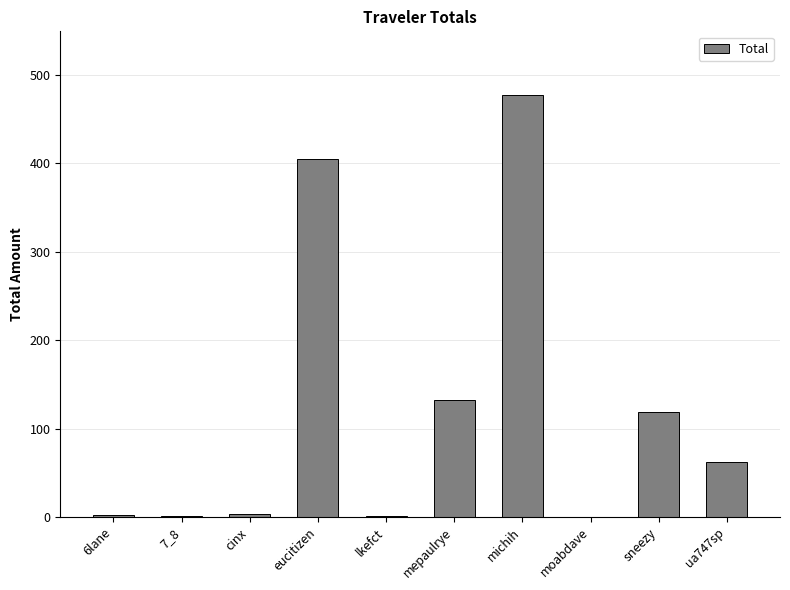

What is the change in value from eucitizen to sneezy?

-287.1